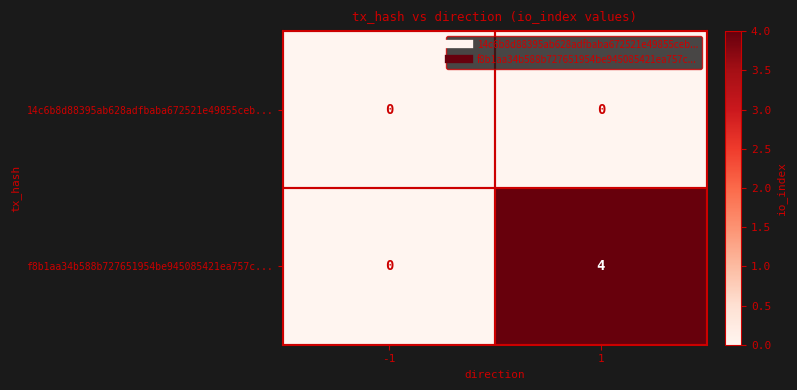

What is the approximate value of f8b1aa34b588b727651954be945085421ea757c... at 1?

4